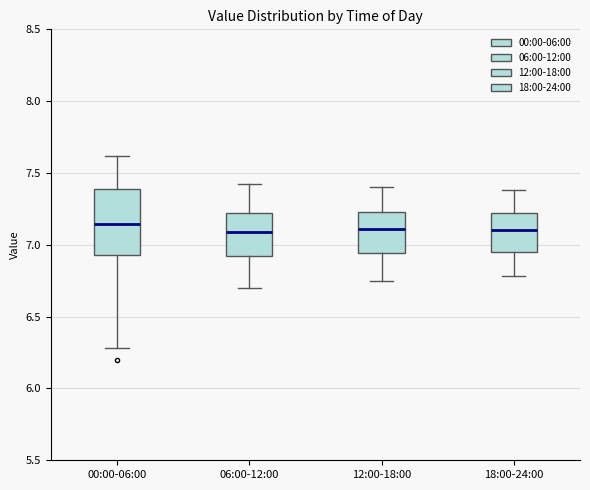

Reading left to right, transcribe this box plot: for each box, give where its median line is, the range the box spans, and where its two whiskers end, as read against the y-axis. The values are not printed on the chart, so give them approximately, as read against the axis.

00:00-06:00: median 7.15, box 6.95 to 7.40, whiskers 6.30 to 7.60
06:00-12:00: median 7.10, box 6.90 to 7.20, whiskers 6.70 to 7.40
12:00-18:00: median 7.10, box 6.95 to 7.25, whiskers 6.75 to 7.40
18:00-24:00: median 7.10, box 6.95 to 7.20, whiskers 6.80 to 7.40